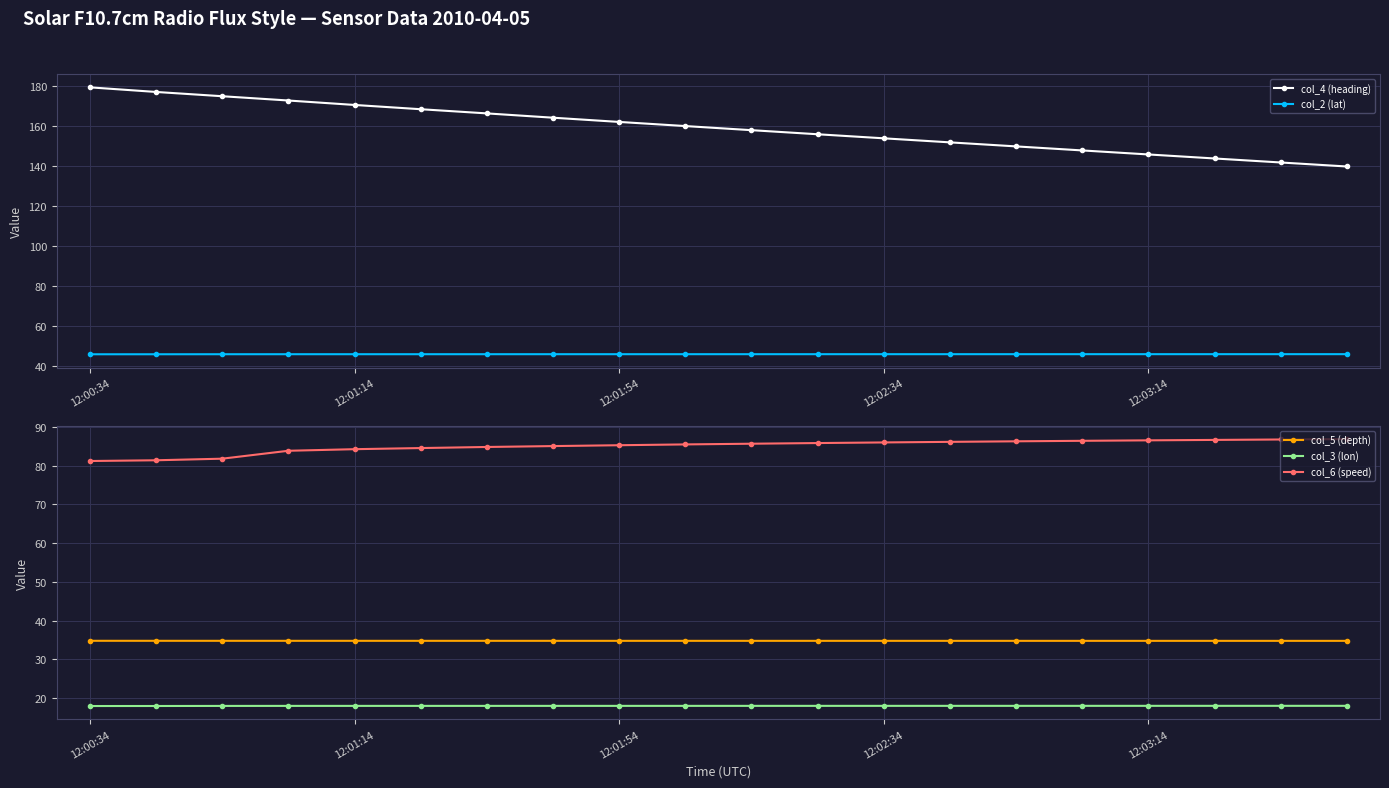

What is the lowest value of the col_2 (lat) series?

45.7